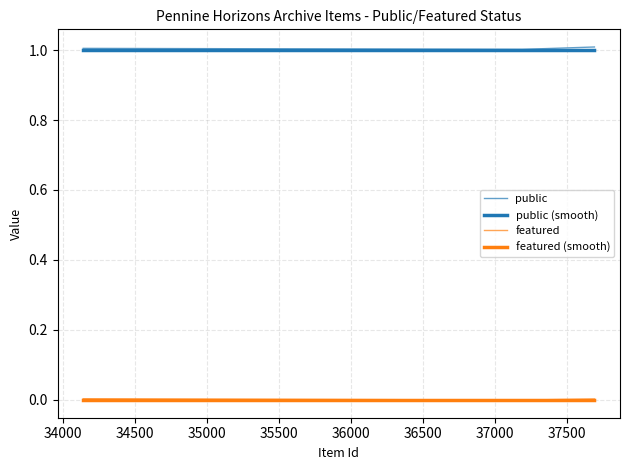

Is it true that public (smooth) equals 1.6 at 33500?

False